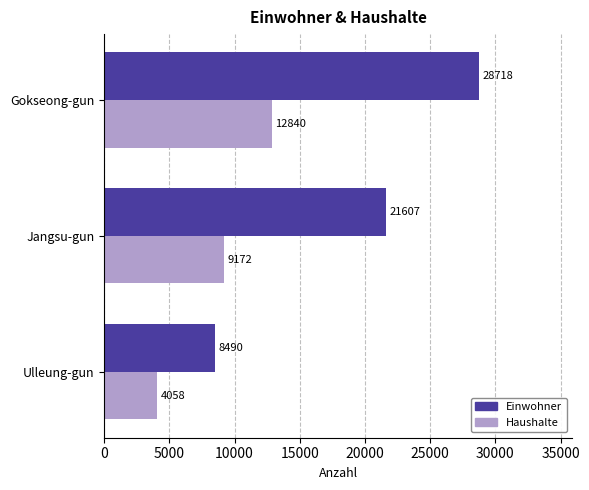

How many distinct data groups are displayed?

2